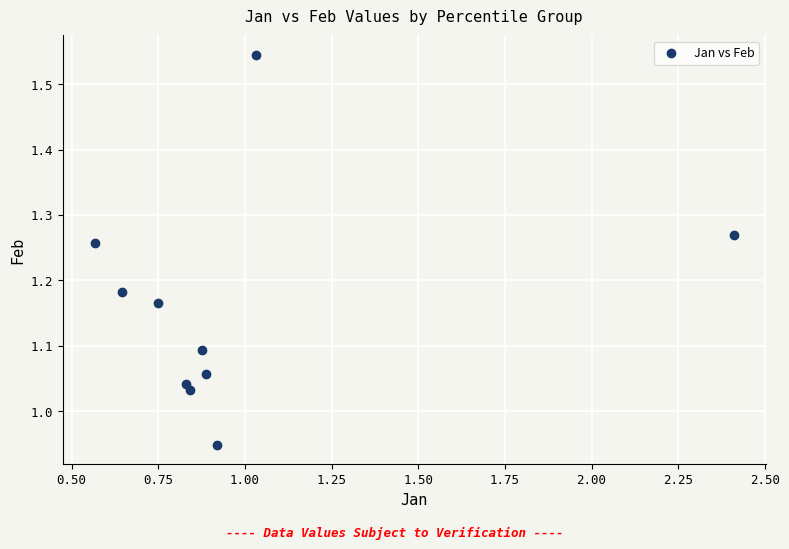

What is the range of Y values (max minus min)?

0.6